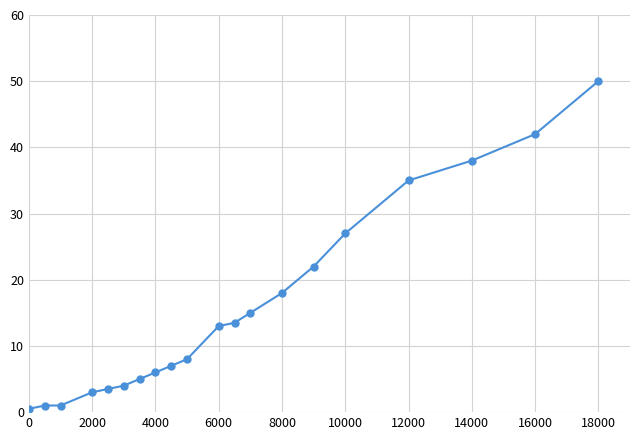

What is the average value?

15.6